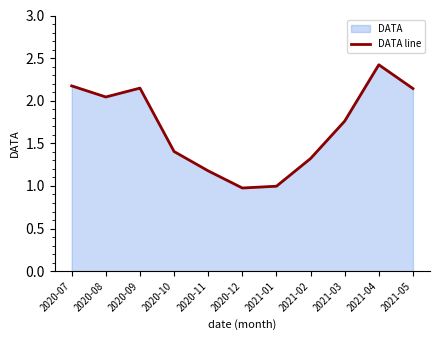

Reading left to right, extract all data points from this chart.

2020-07=2.2	2020-08=2.0	2020-09=2.1	2020-10=1.4	2020-11=1.2	2020-12=1.0	2021-01=1.0	2021-02=1.3	2021-03=1.8	2021-04=2.4	2021-05=2.1